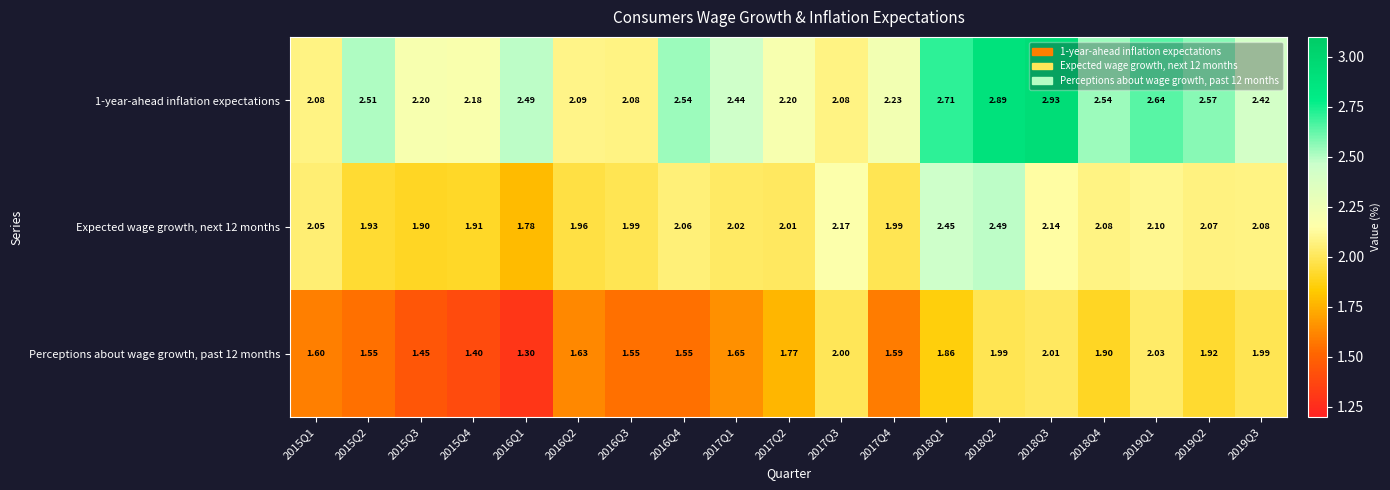

Which series has the widest spread of values?

1-year-ahead inflation expectations